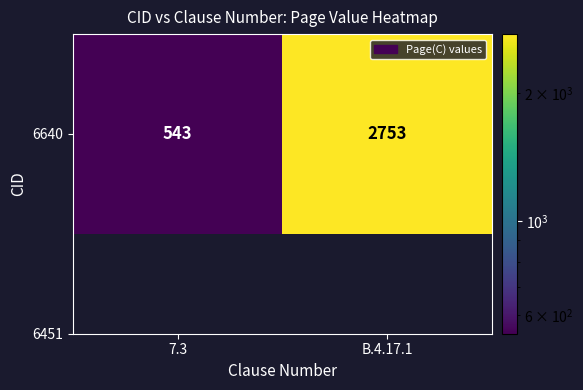

How many categories are shown in the chart?

2